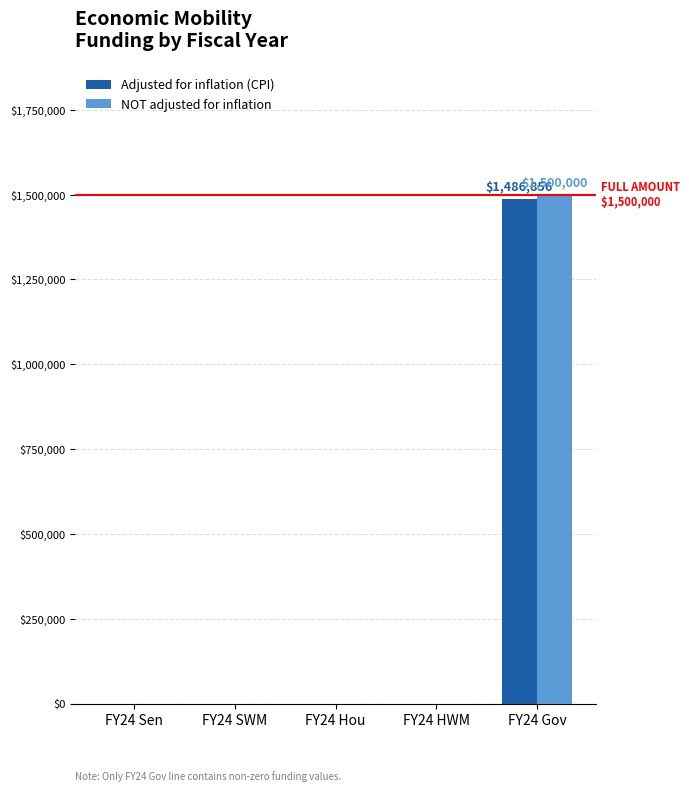

At which category is the sum across all series the highest?

FY24 Gov